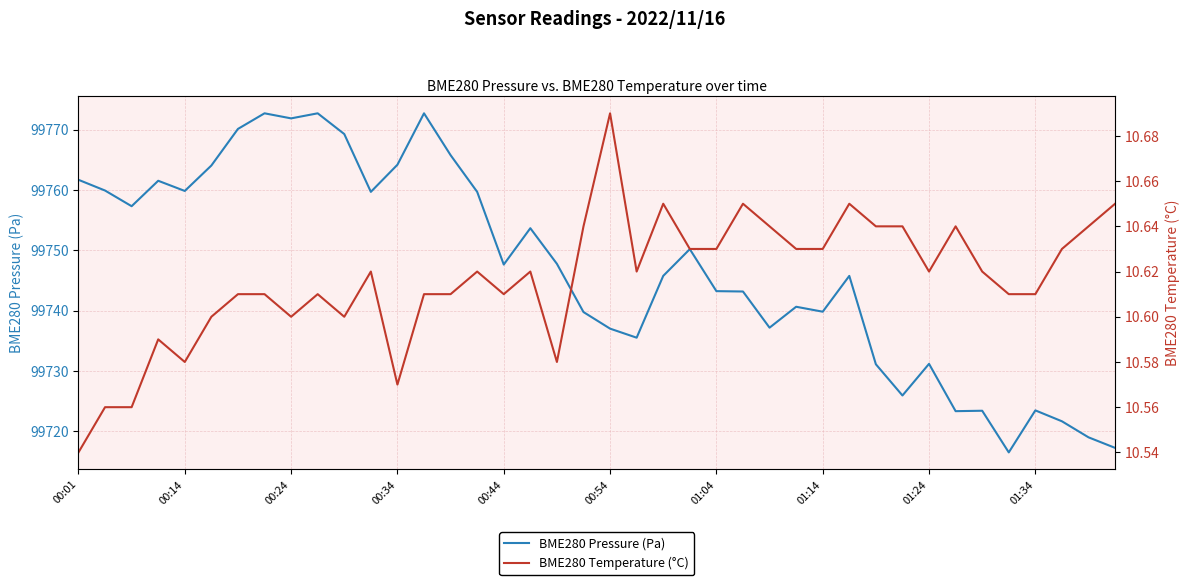

Where does the BME280 Pressure (Pa) series first go above 99747?

00:01